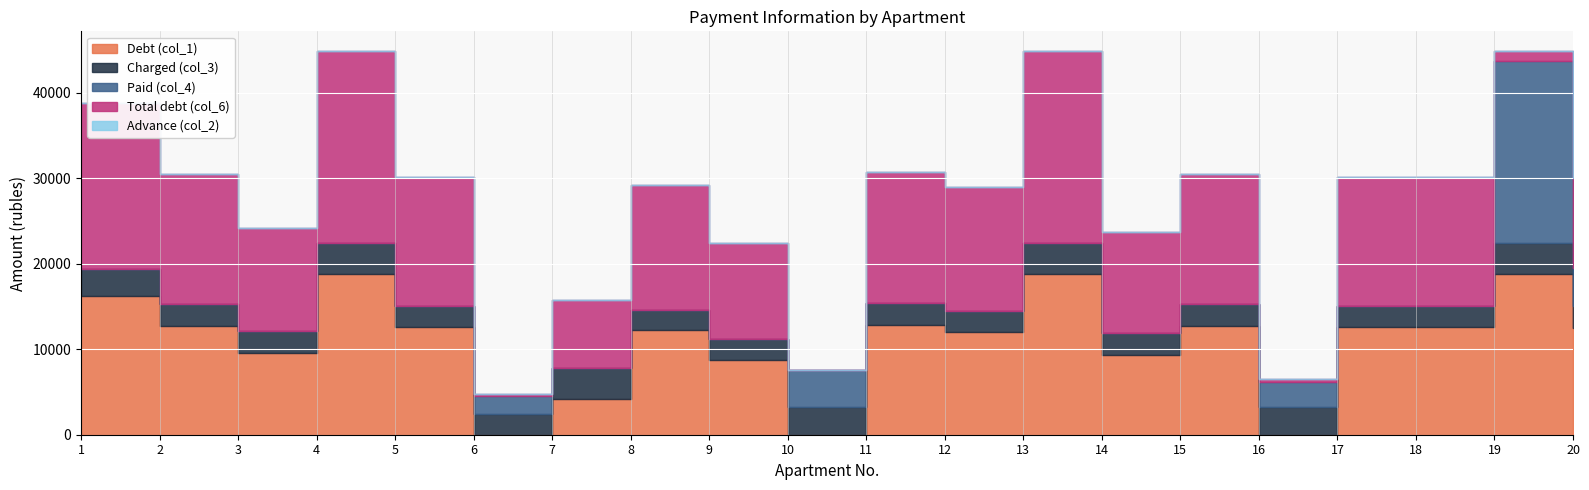

How many times do Debt (col_1) and Advance (col_2) cross each other?

4